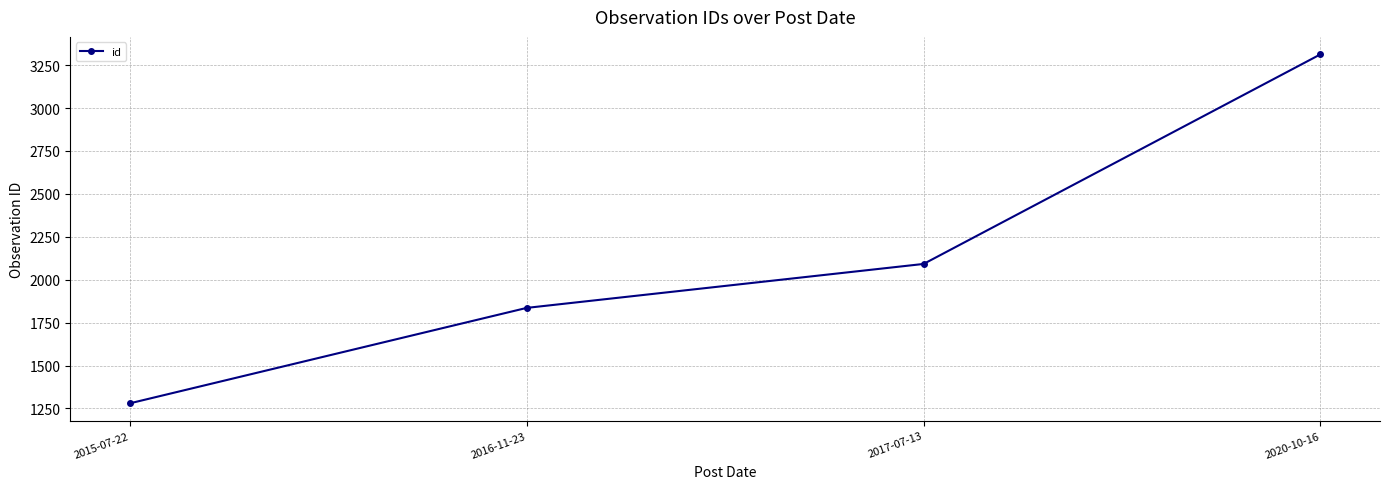

What is the ratio of the value at 2015-07-22 to the value at 2017-07-13?

0.6